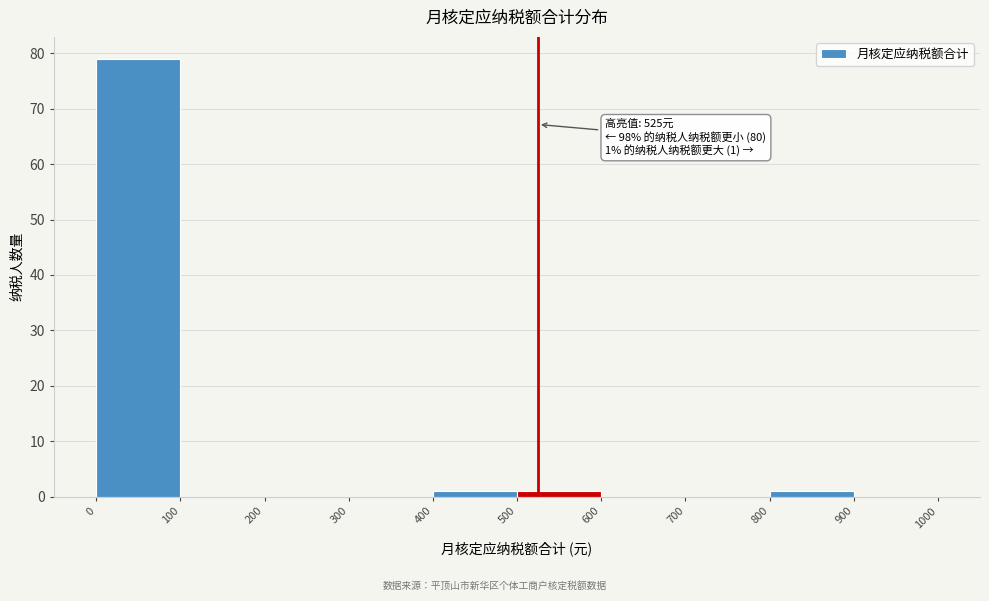

Which range on the x-axis has the tallest bar?

0 to 100